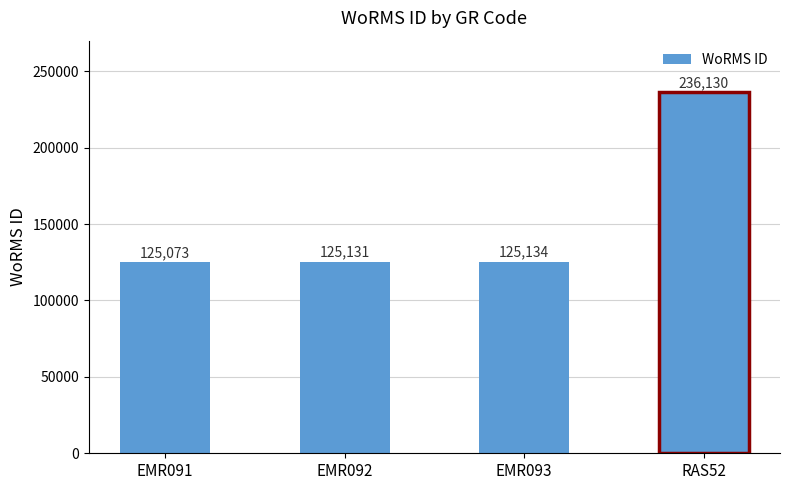

What position from the left is EMR091?

1